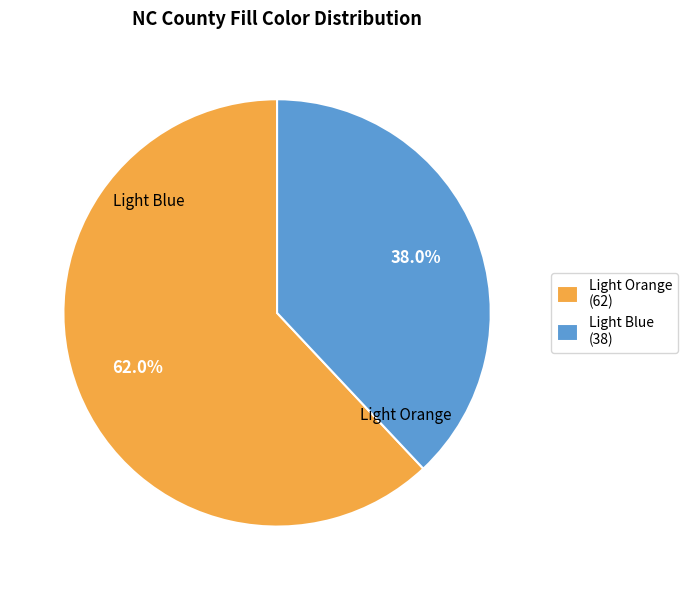

Which slice is the smallest?

Light Blue